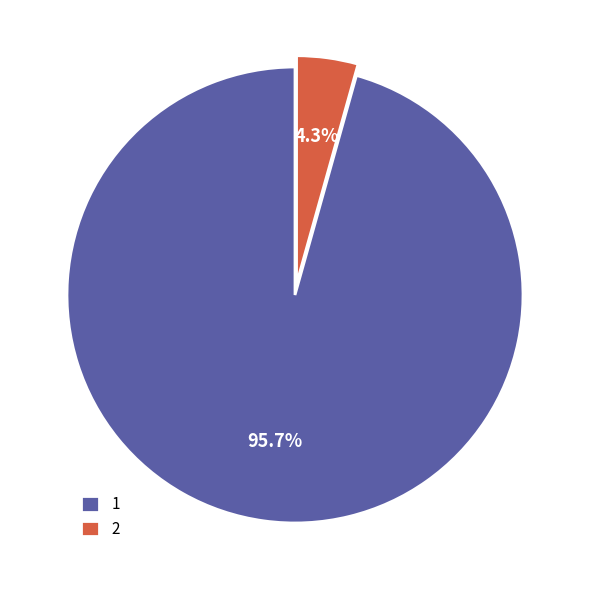

Which category accounts for the majority?

1